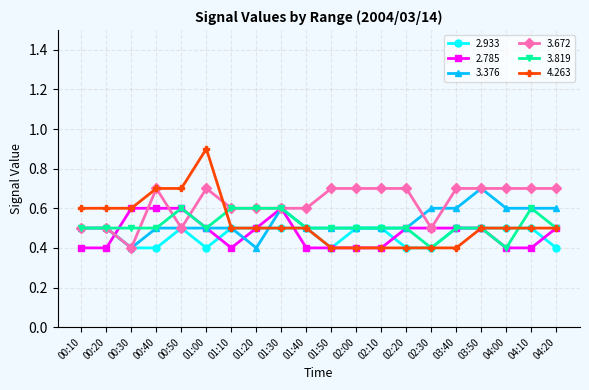

Which series has the widest spread of values?

4.263